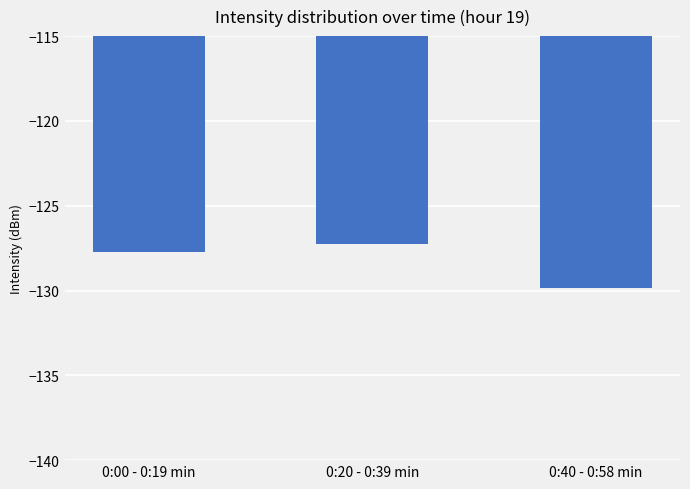

The chart shows a value of -187.4 at 0:00 - 0:19 min. True or false?

False